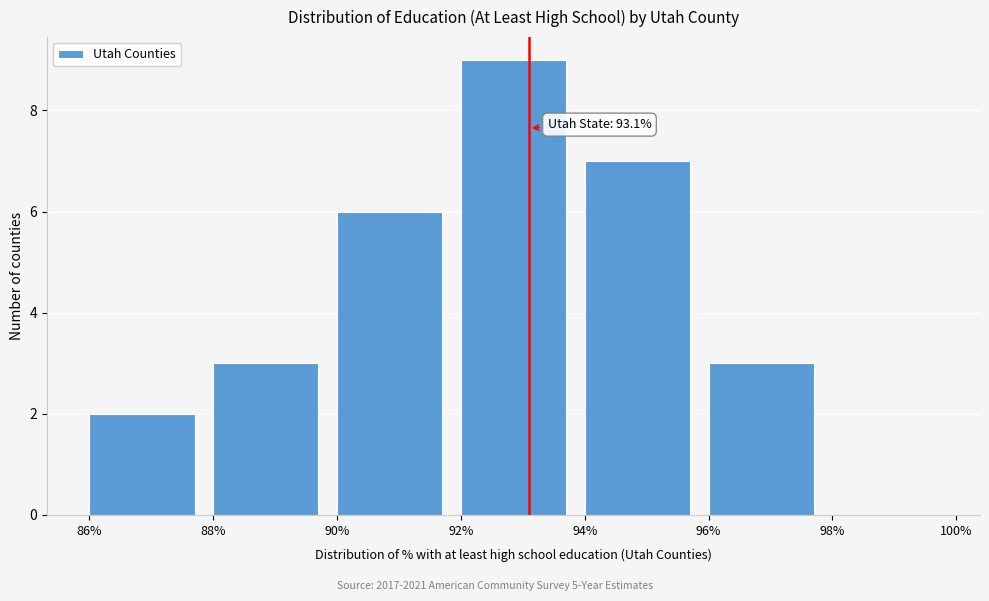

Which range on the x-axis has the tallest bar?

92% to 94%